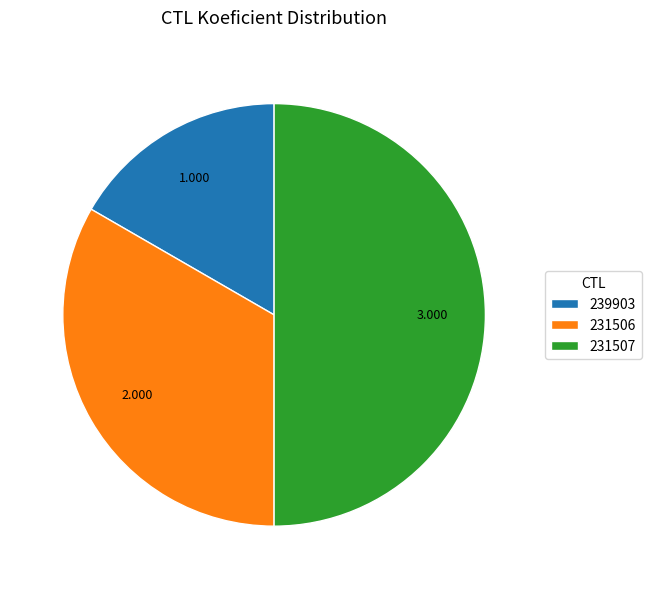

Does 231506 account for over 50% of the chart?

No